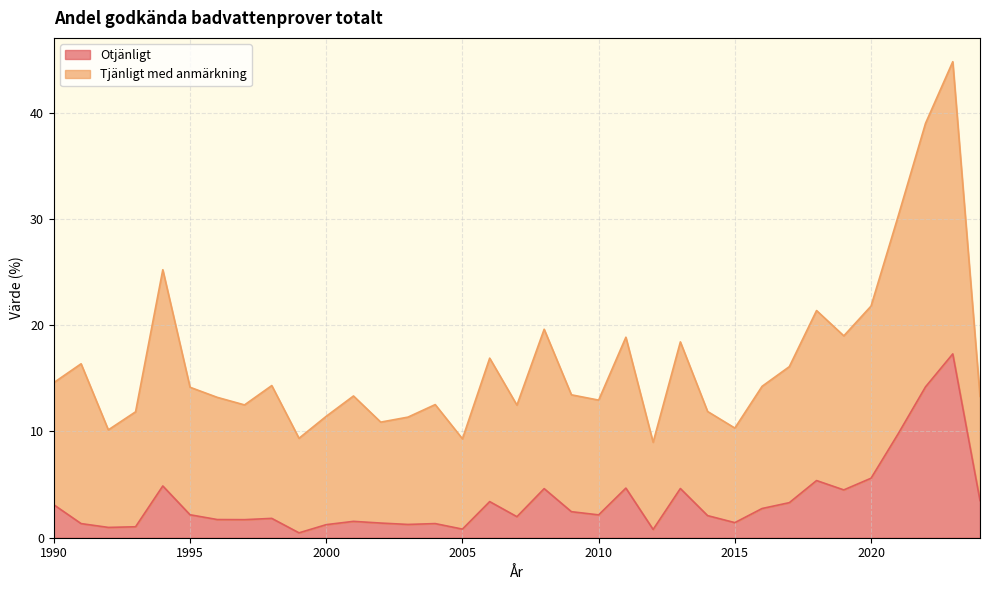

How many data points does each series have?

35